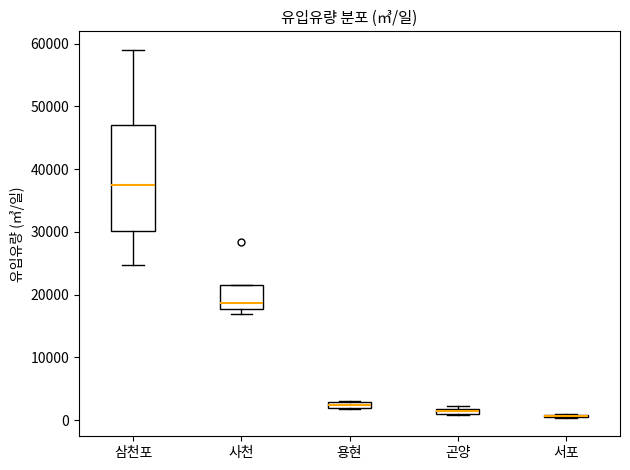

Where is the upper edge of the box for 삼천포 on the y-axis? The values are not printed on the chart, so give them approximately, as read against the axis.

47000